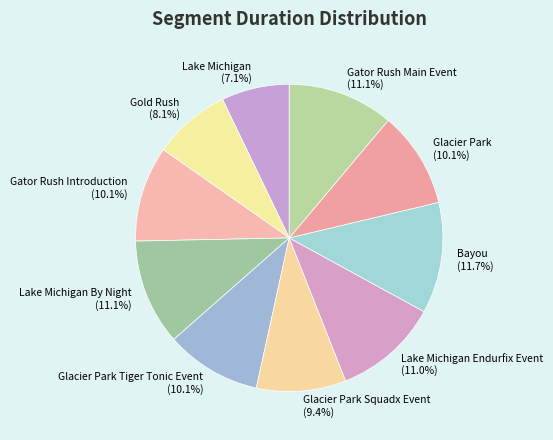

Which category has the biggest portion of the pie?

Bayou